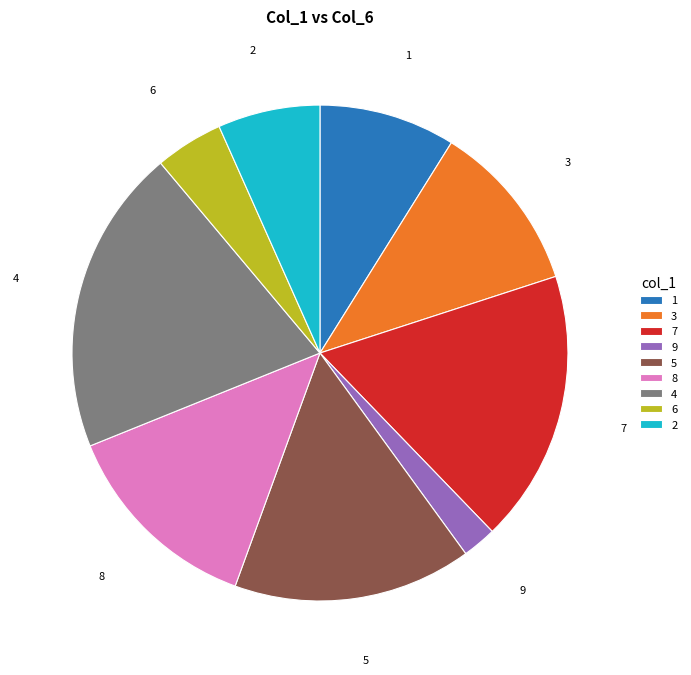

How many slices are in this pie chart?

9